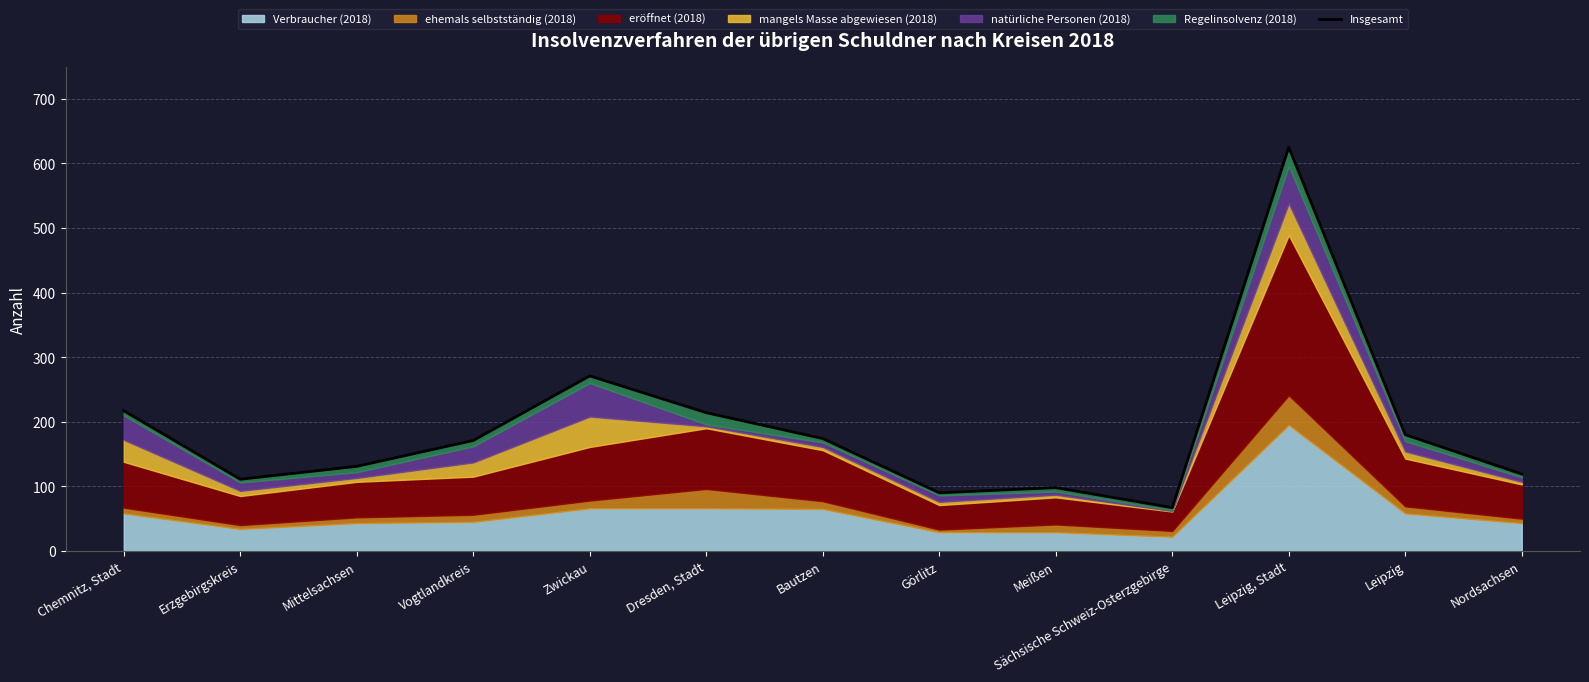

What is the change in value from Vogtlandkreis to Zwickau?

+100